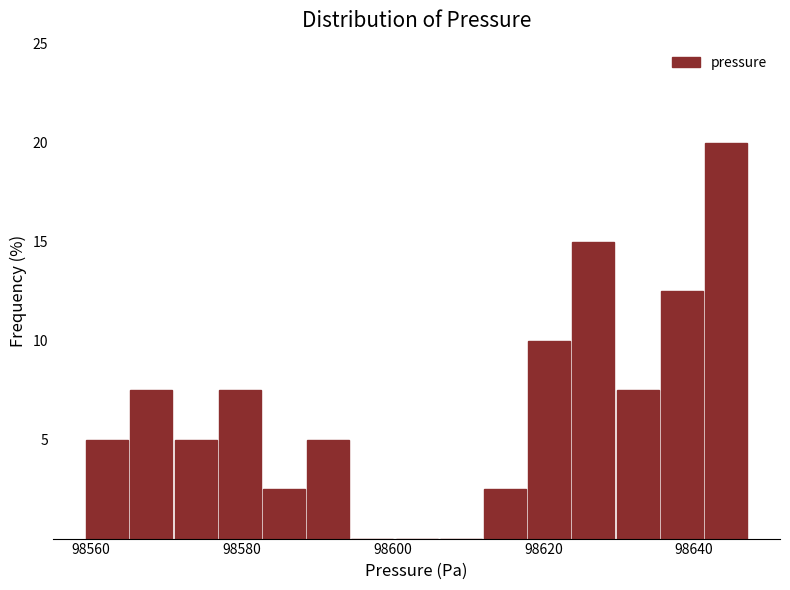

Around what value on the x-axis is the tallest bar? Give the approximate position of its centre, as read against the axis.

98644